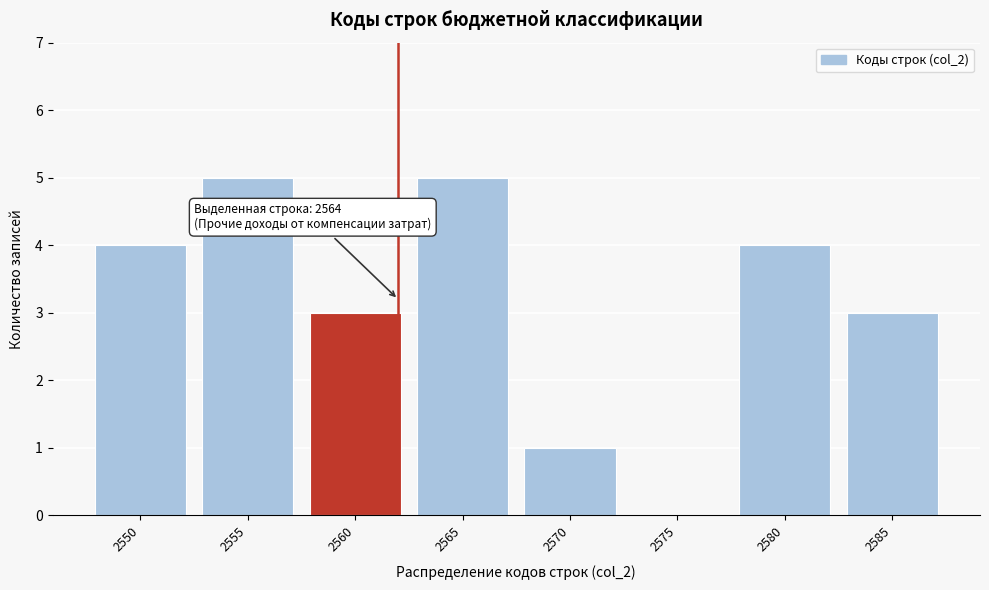

Reading left to right, transcribe all the data shown in this chart.

2550=4	2555=5	2560=3	2565=5	2570=1	2575=0	2580=4	2585=3